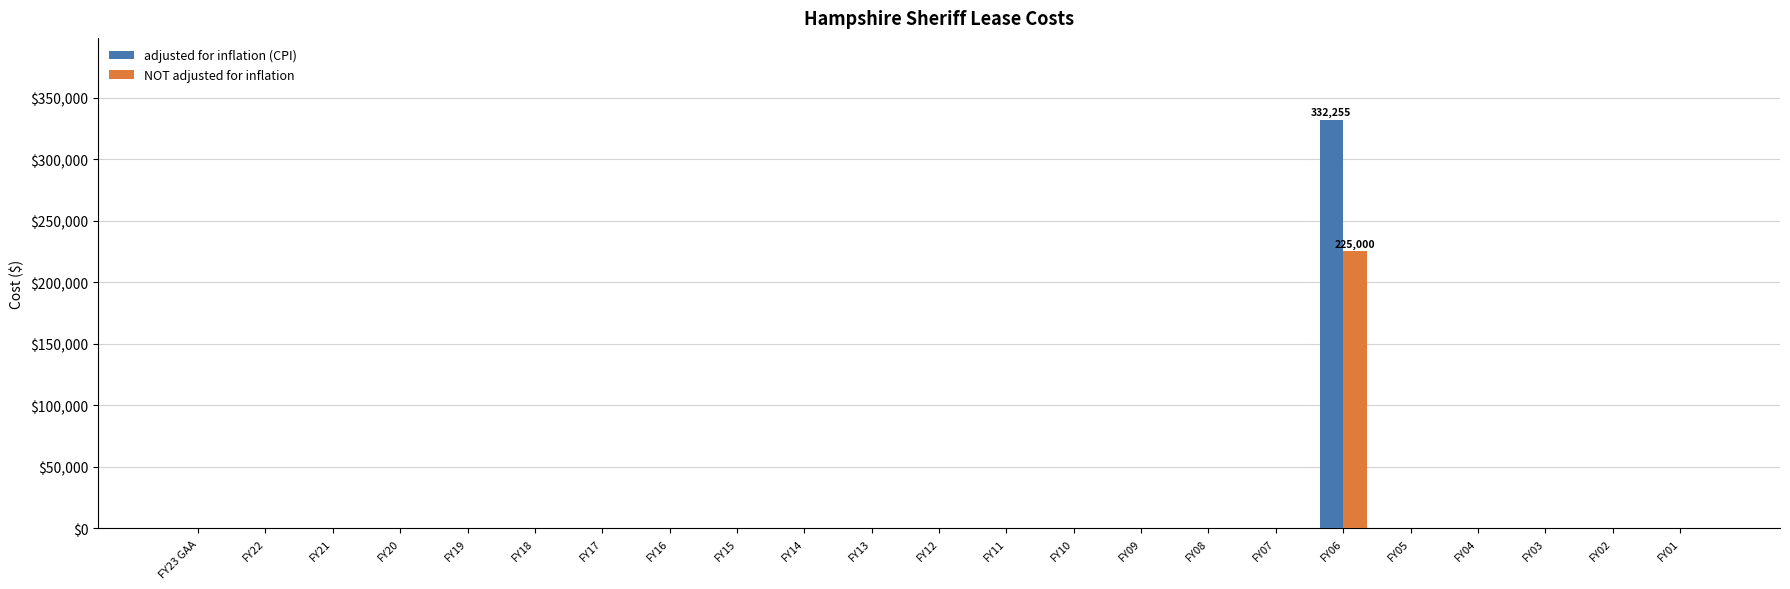

Reading left to right, extract all data points from this chart.

adjusted for inflation (CPI): FY23 GAA=0	FY22=0	FY21=0	FY20=0	FY19=0	FY18=0	FY17=0	FY16=0	FY15=0	FY14=0	FY13=0	FY12=0	FY11=0	FY10=0	FY09=0	FY08=0	FY07=0	FY06=332255	FY05=0	FY04=0	FY03=0	FY02=0	FY01=0
NOT adjusted for inflation: FY23 GAA=0	FY22=0	FY21=0	FY20=0	FY19=0	FY18=0	FY17=0	FY16=0	FY15=0	FY14=0	FY13=0	FY12=0	FY11=0	FY10=0	FY09=0	FY08=0	FY07=0	FY06=225000	FY05=0	FY04=0	FY03=0	FY02=0	FY01=0